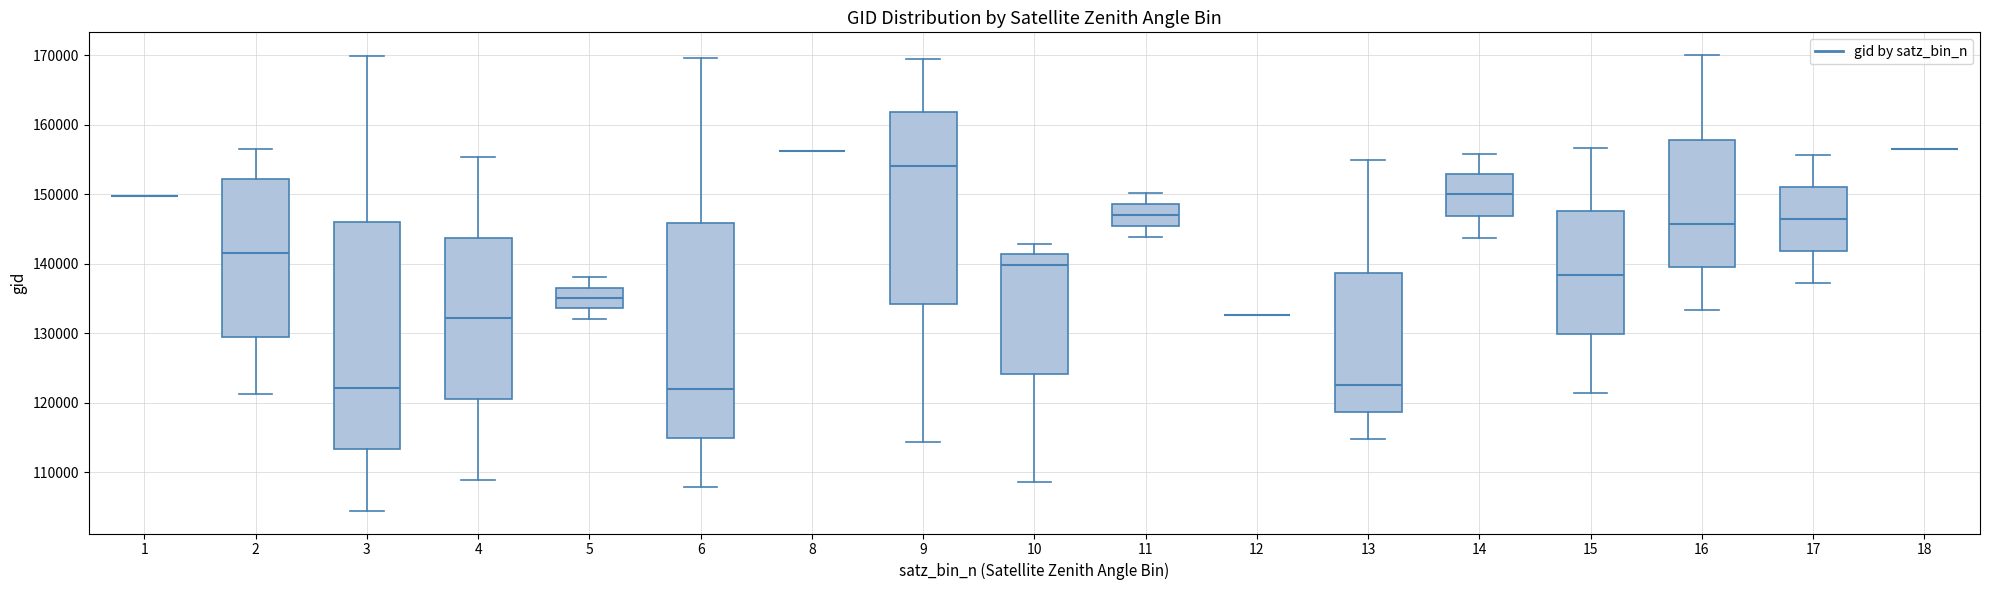

Reading left to right, read every box against the y-axis: the position of its median line, the range the box covers, and the ends of its whiskers. The values are not printed on the chart, so give them approximately, as read against the axis.

1: box collapsed to a line at 150000, whiskers 150000 to 150000
2: median 141000, box 129000 to 152000, whiskers 121000 to 157000
3: median 122000, box 113000 to 146000, whiskers 104000 to 170000
4: median 132000, box 120000 to 144000, whiskers 109000 to 155000
5: median 135000, box 134000 to 137000, whiskers 132000 to 138000
6: median 122000, box 115000 to 146000, whiskers 108000 to 170000
8: box collapsed to a line at 156000, whiskers 156000 to 156000
9: median 154000, box 134000 to 162000, whiskers 114000 to 169000
10: median 140000, box 124000 to 141000, whiskers 108000 to 143000
11: median 147000, box 145000 to 149000, whiskers 144000 to 150000
12: box collapsed to a line at 133000, whiskers 133000 to 133000
13: median 122000, box 119000 to 139000, whiskers 115000 to 155000
14: median 150000, box 147000 to 153000, whiskers 144000 to 156000
15: median 138000, box 130000 to 148000, whiskers 121000 to 157000
16: median 146000, box 140000 to 158000, whiskers 133000 to 170000
17: median 146000, box 142000 to 151000, whiskers 137000 to 156000
18: box collapsed to a line at 157000, whiskers 157000 to 157000